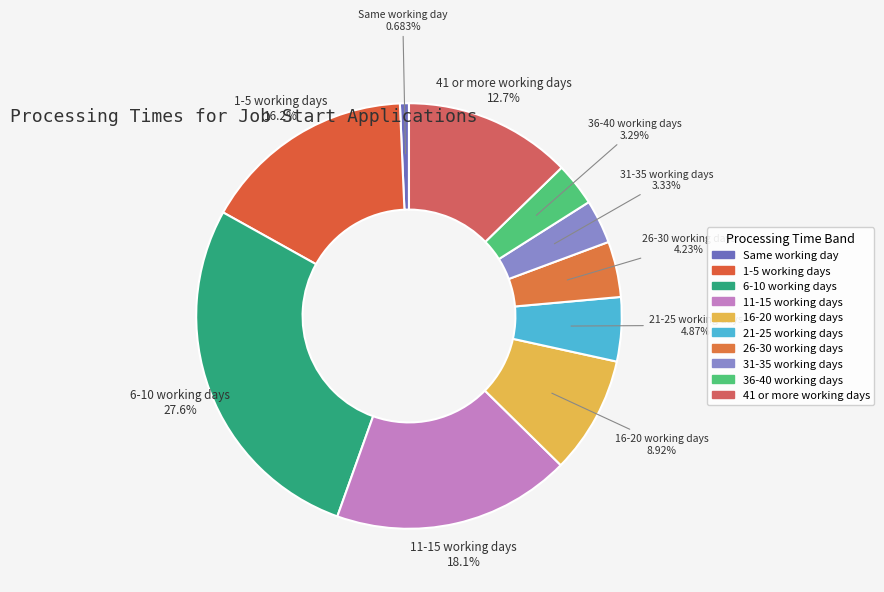

How many slices are in this pie chart?

10